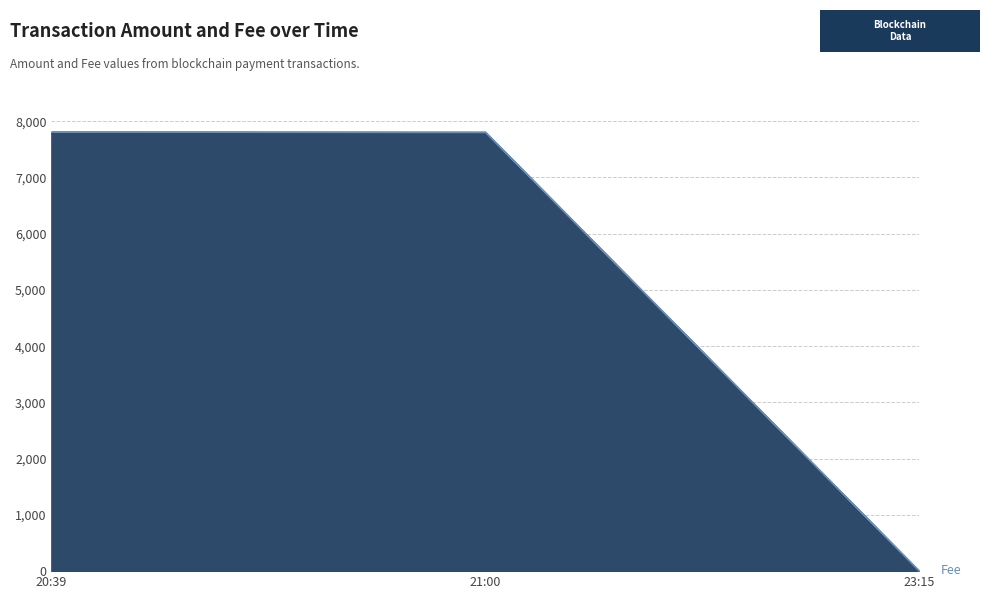

Does the chart display data point markers on the line(s)?

No